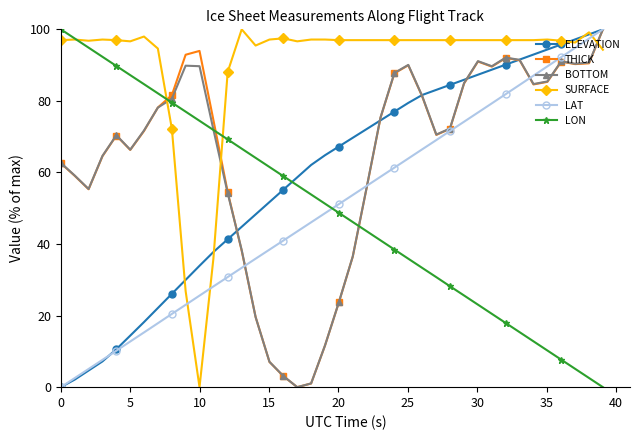

Which series has the largest total across all categories?

SURFACE